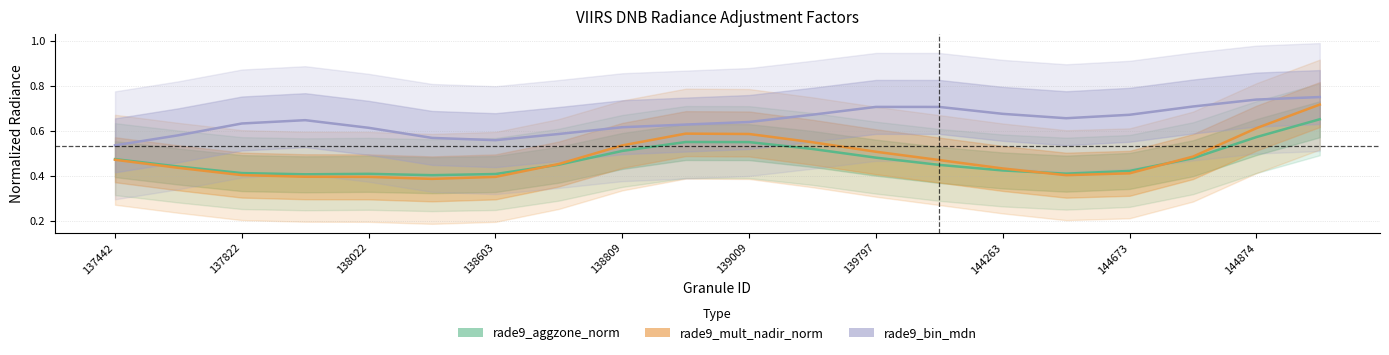

List the labels in order of rade9_bin_mdn value, largest first.

19, 18, 17, 12, 13, 14, 11, 16, 15, 138603, 10, 138022, 144874, 144673, 138809, 144263, 137822, 139009, 139797, 137442